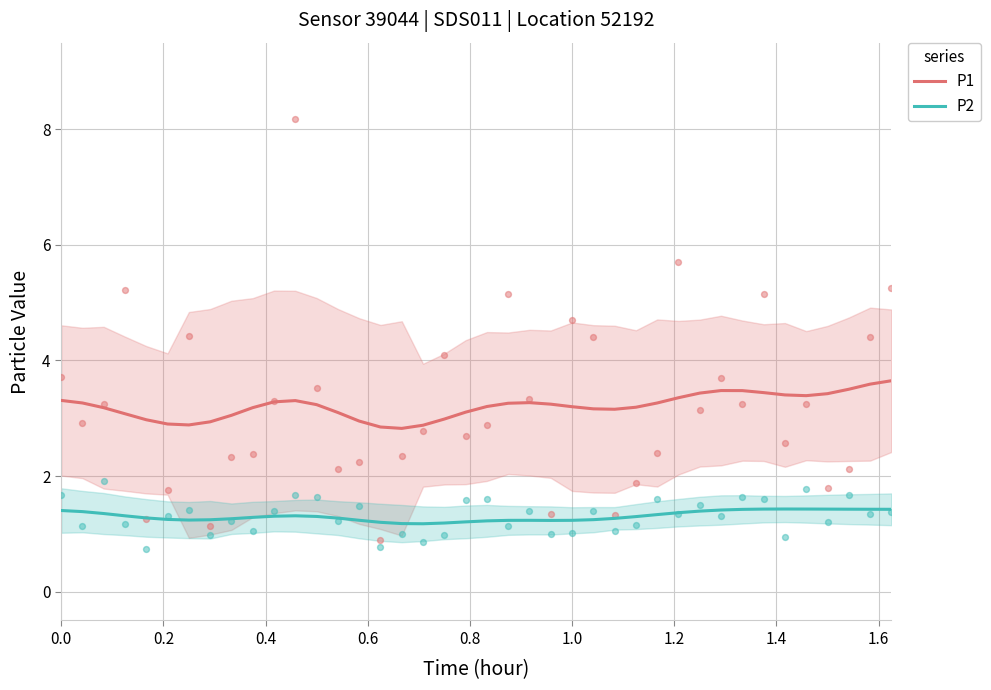

What are all the series names shown in the legend?

P1, P2